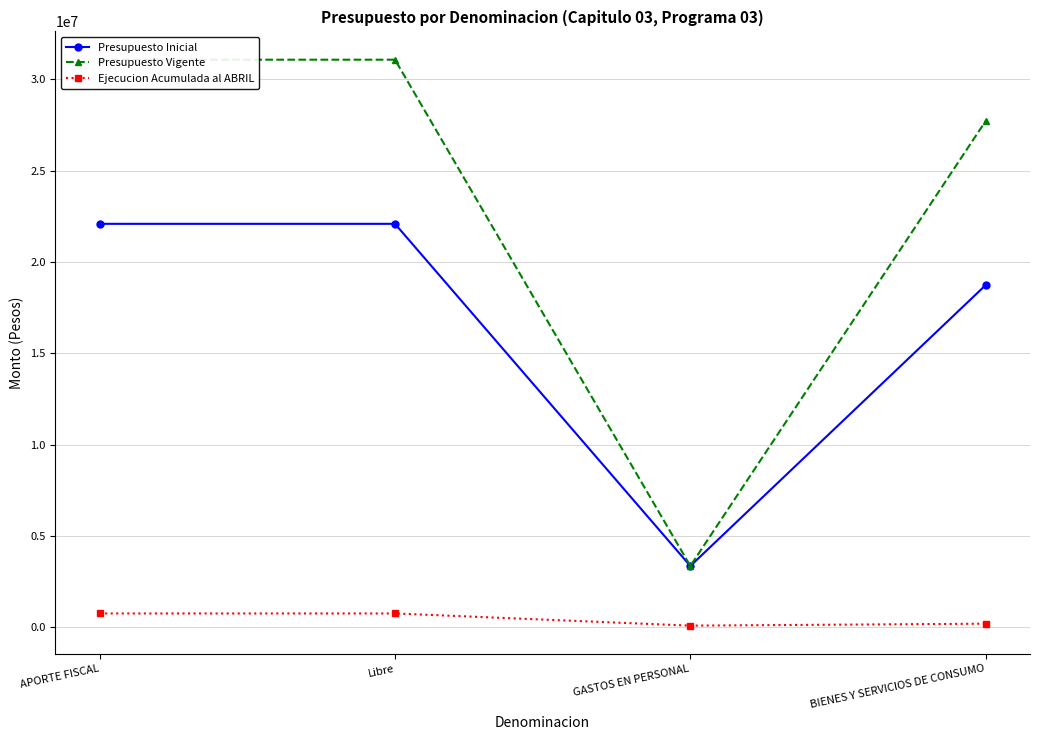

Where is the first local minimum for Presupuesto Vigente?

GASTOS EN PERSONAL